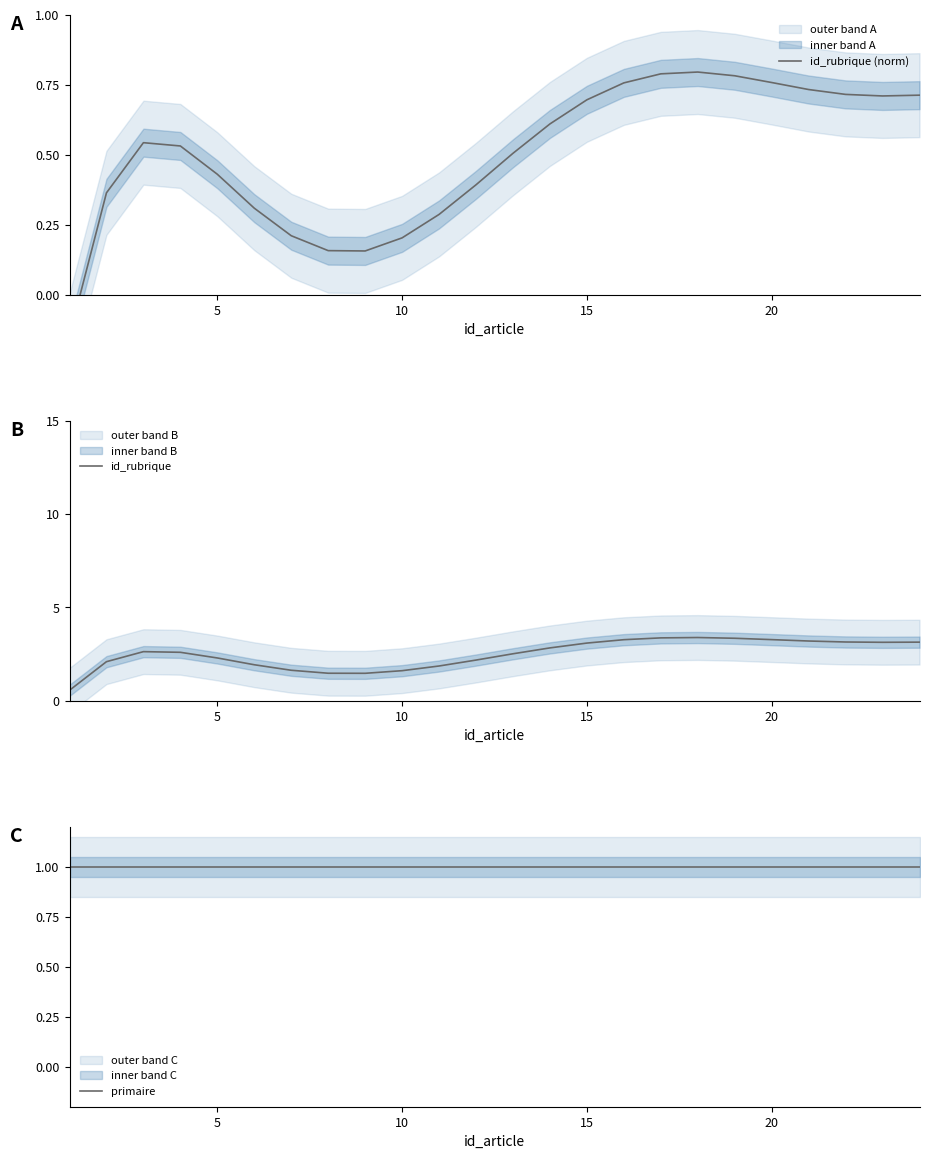

List the series in order of their overall mean, lowest first.

id_rubrique (norm), primaire, id_rubrique